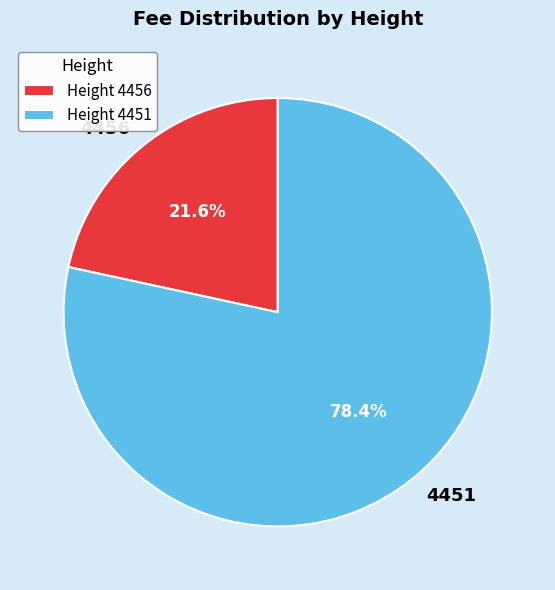

Is it true that 4456 is 22% of the pie?

True